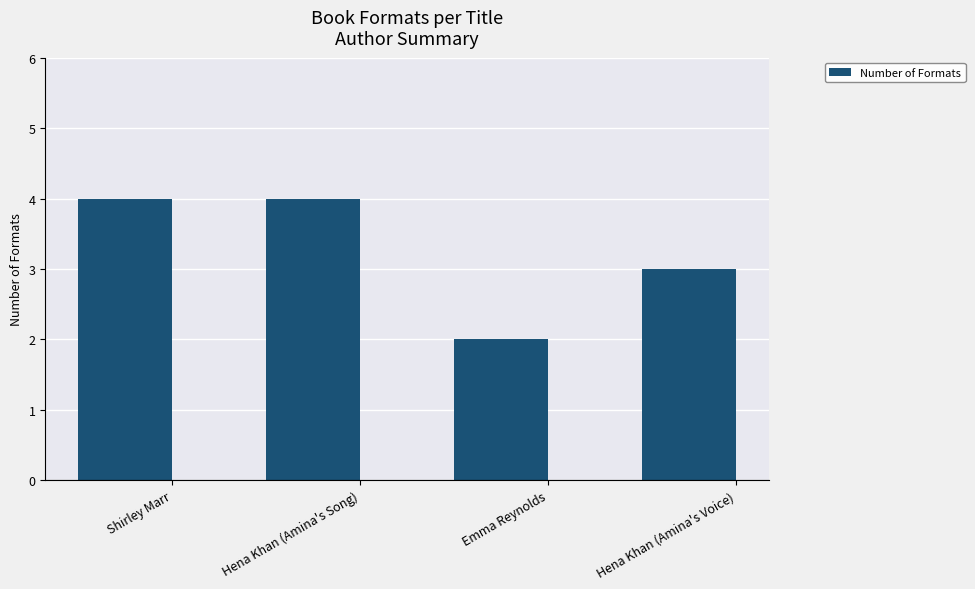

Count the number of data series in this chart.

1